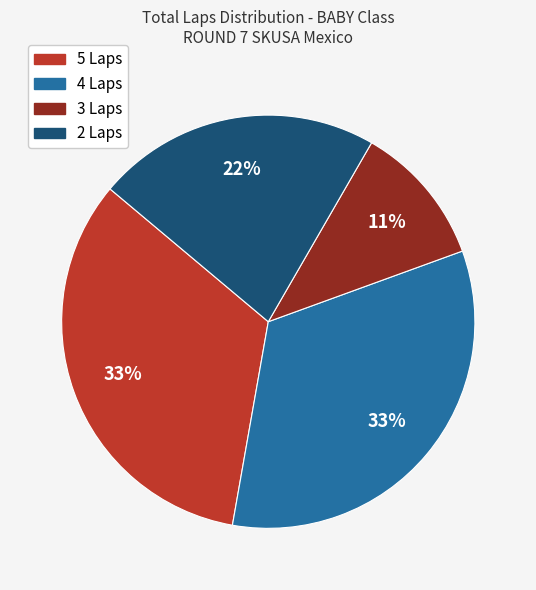

Is there a majority slice in this chart?

No